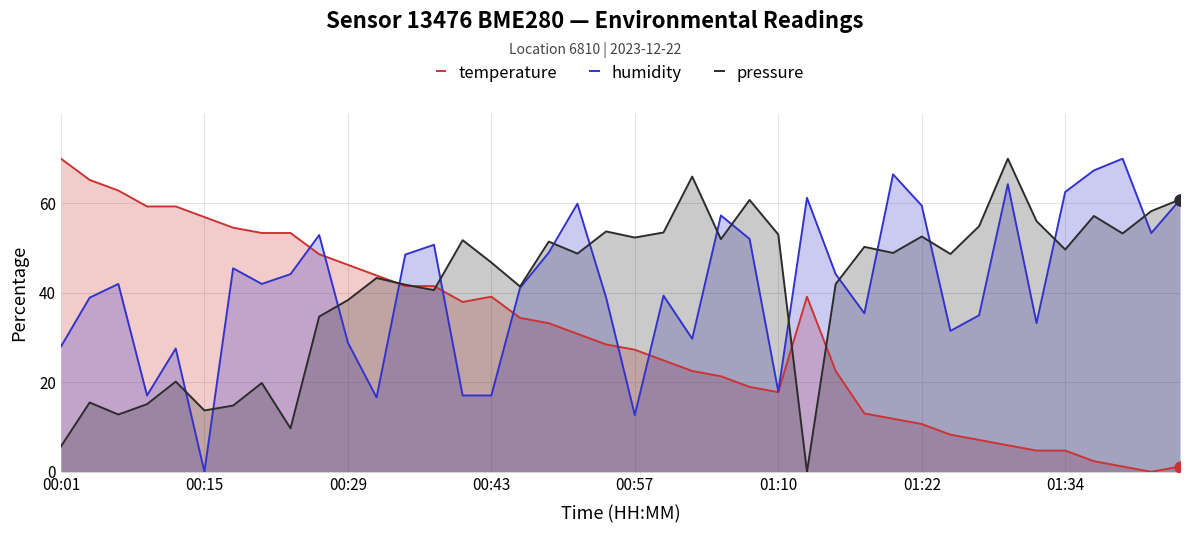

Which series has the widest spread of Y values?

temperature